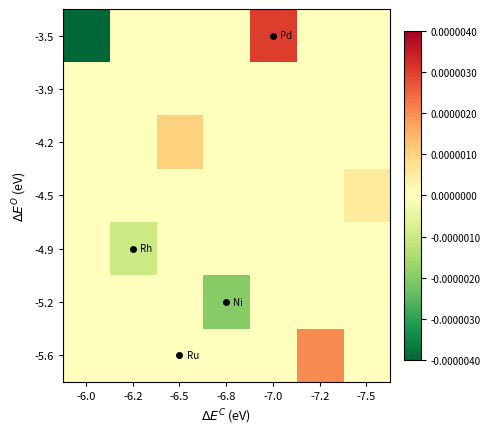

List the series in order of their peak value, lowest first.

-3.9, -4.9, -5.2, -4.5, -4.2, -5.6, -3.5